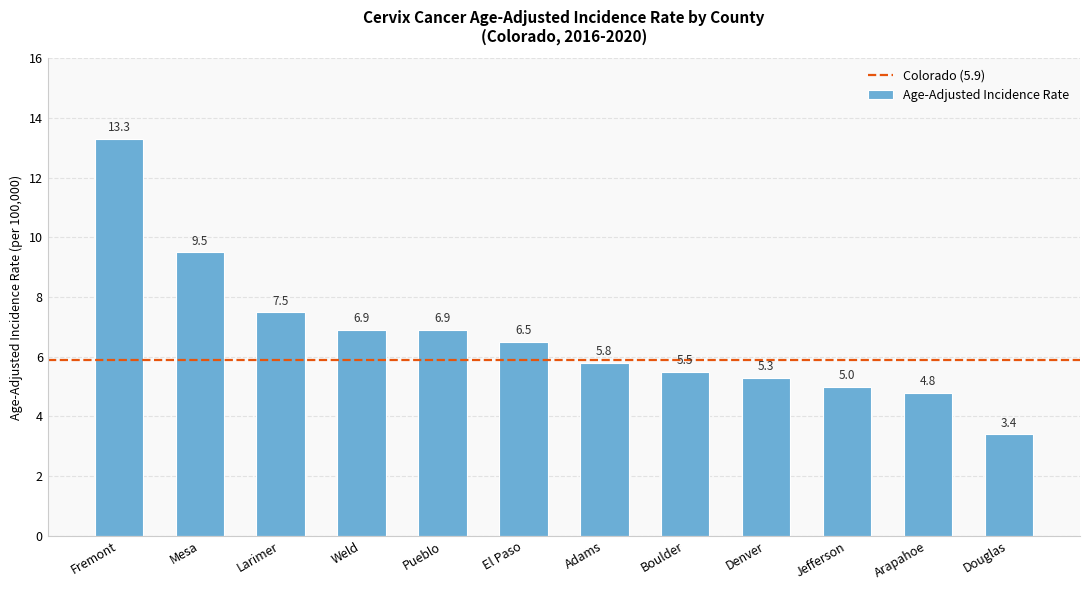

What is the ratio of the value at Douglas to the value at Larimer?

0.5